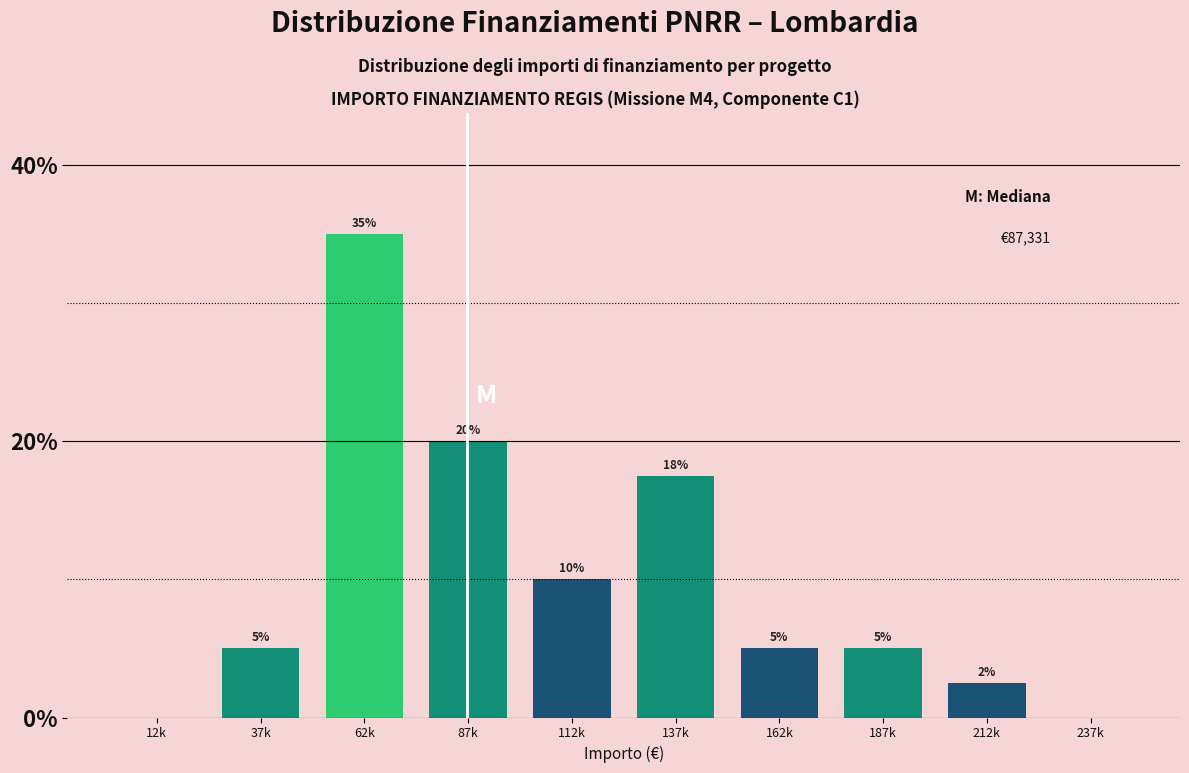

At which category does the chart reach its peak across all series?

62k